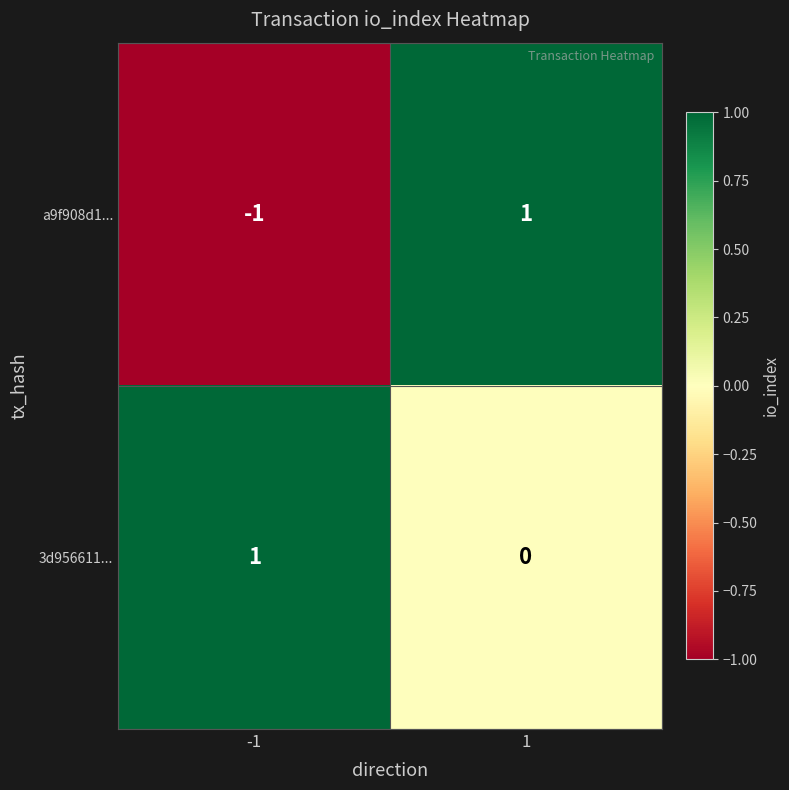

True or false: 3d956611... has a value of 1 at 1.

False